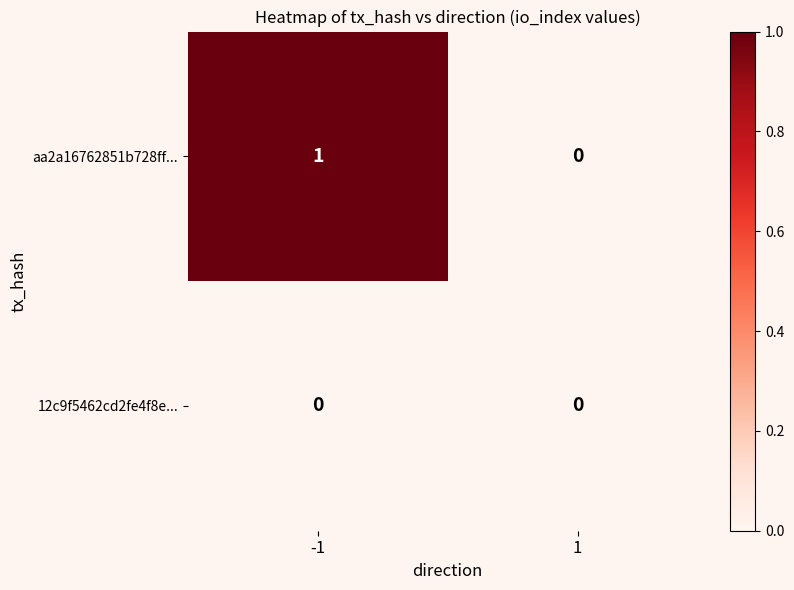

Is it true that aa2a16762851b728ff... equals 0 at 1?

True